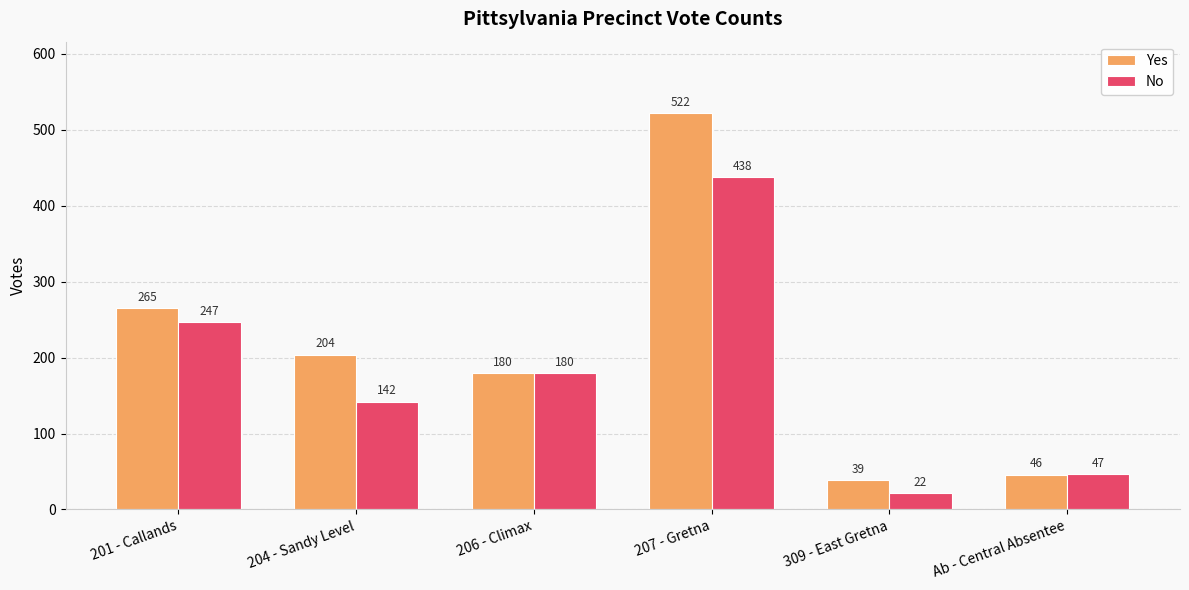

What is the sum of all Yes values?

1256